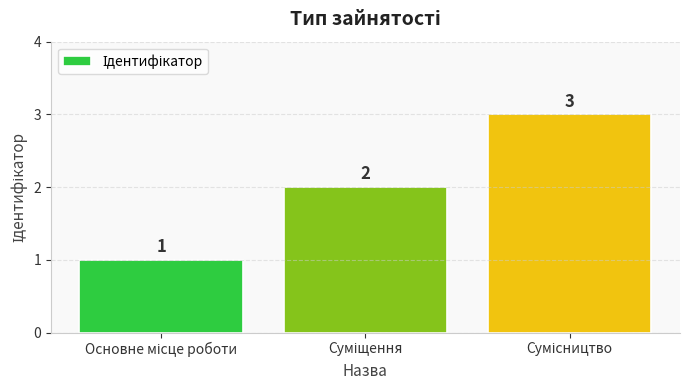

Count the values in the range 1 to 3.

3